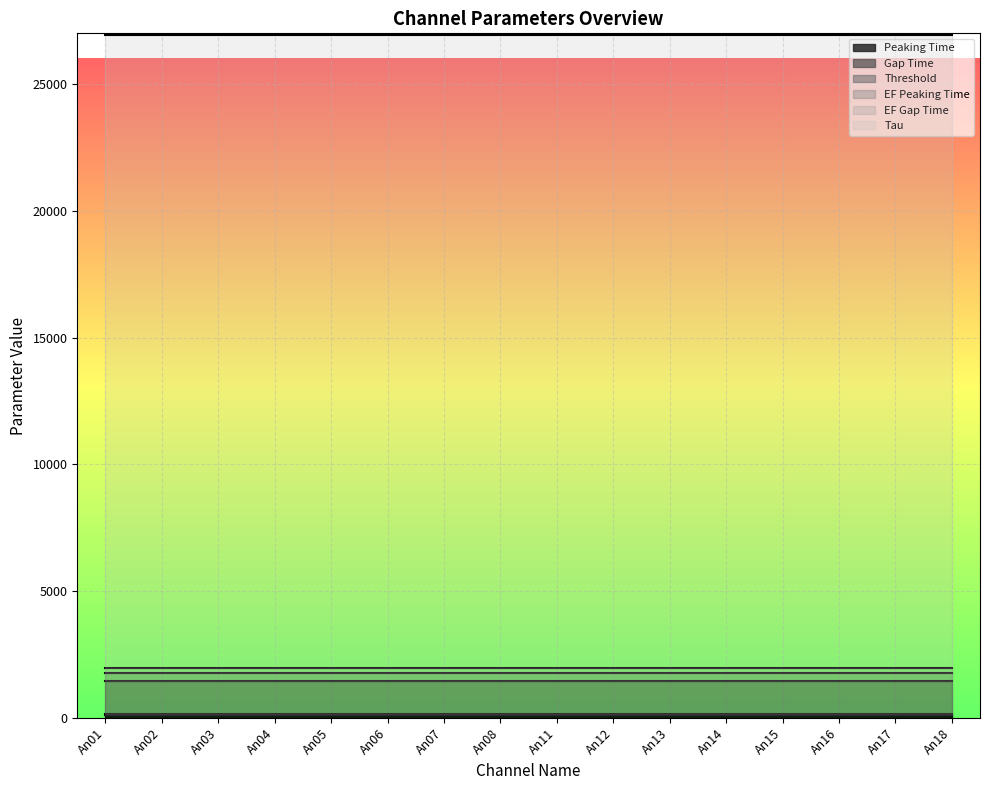

What is the sum of all Threshold values?

20800